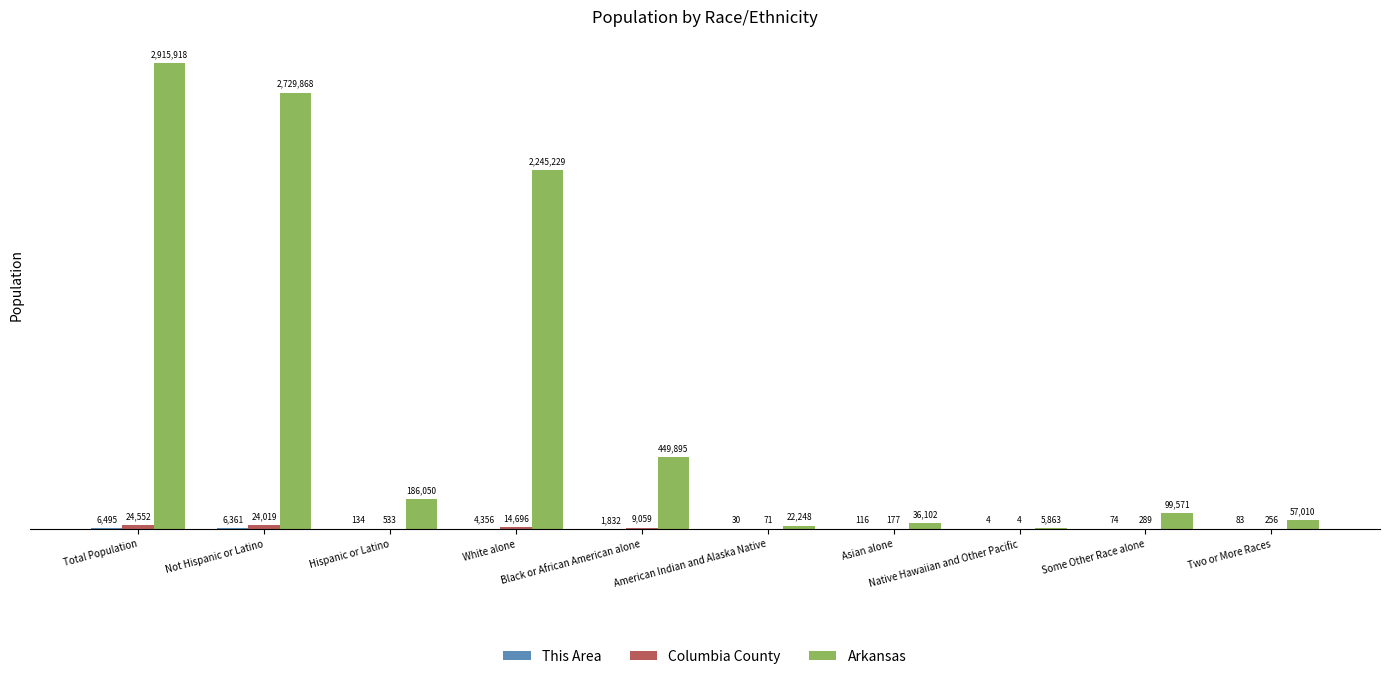

What is the sum of the Arkansas values at Two or More Races and Asian alone?

93112